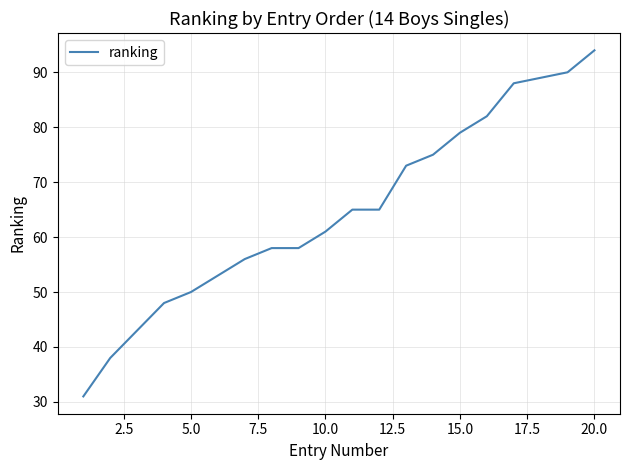

What is the difference between the second highest and minimum values?

59